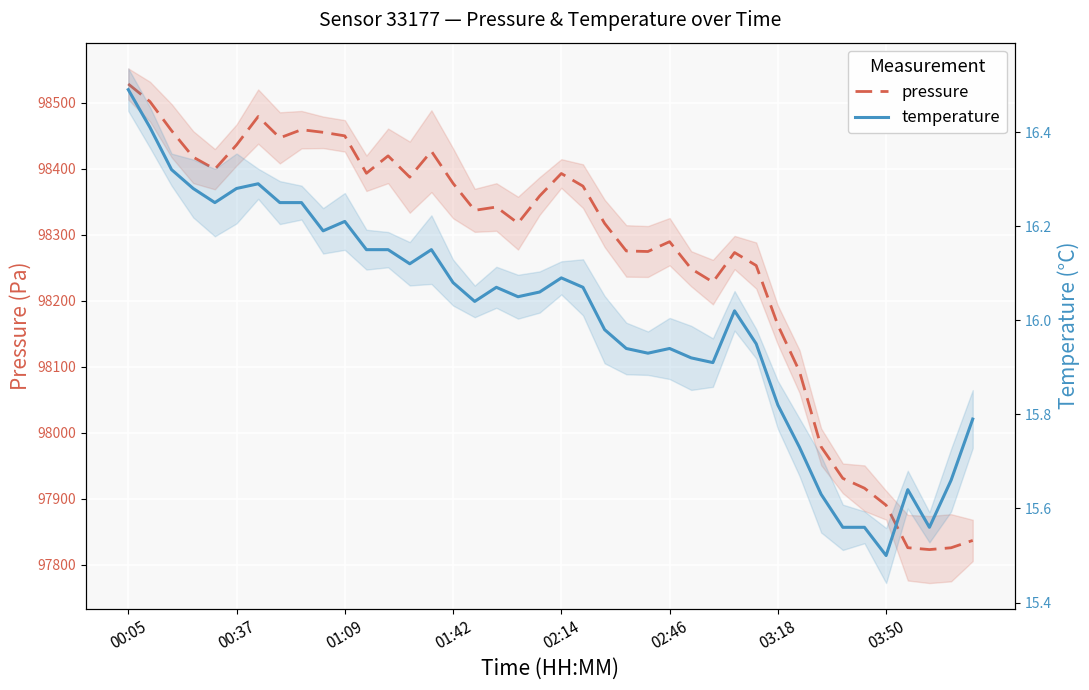

What are all the series names shown in the legend?

pressure, temperature